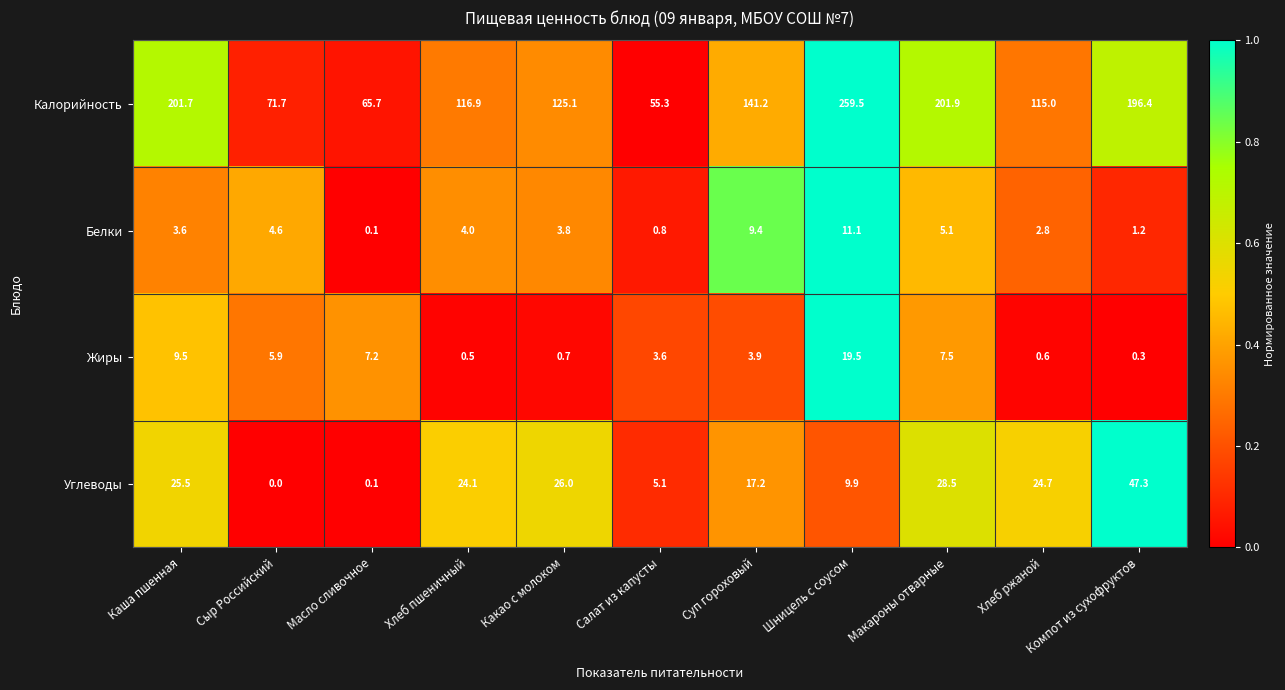

Which series changed the most between Хлеб пшеничный and Компот из сухофруктов?

Калорийность